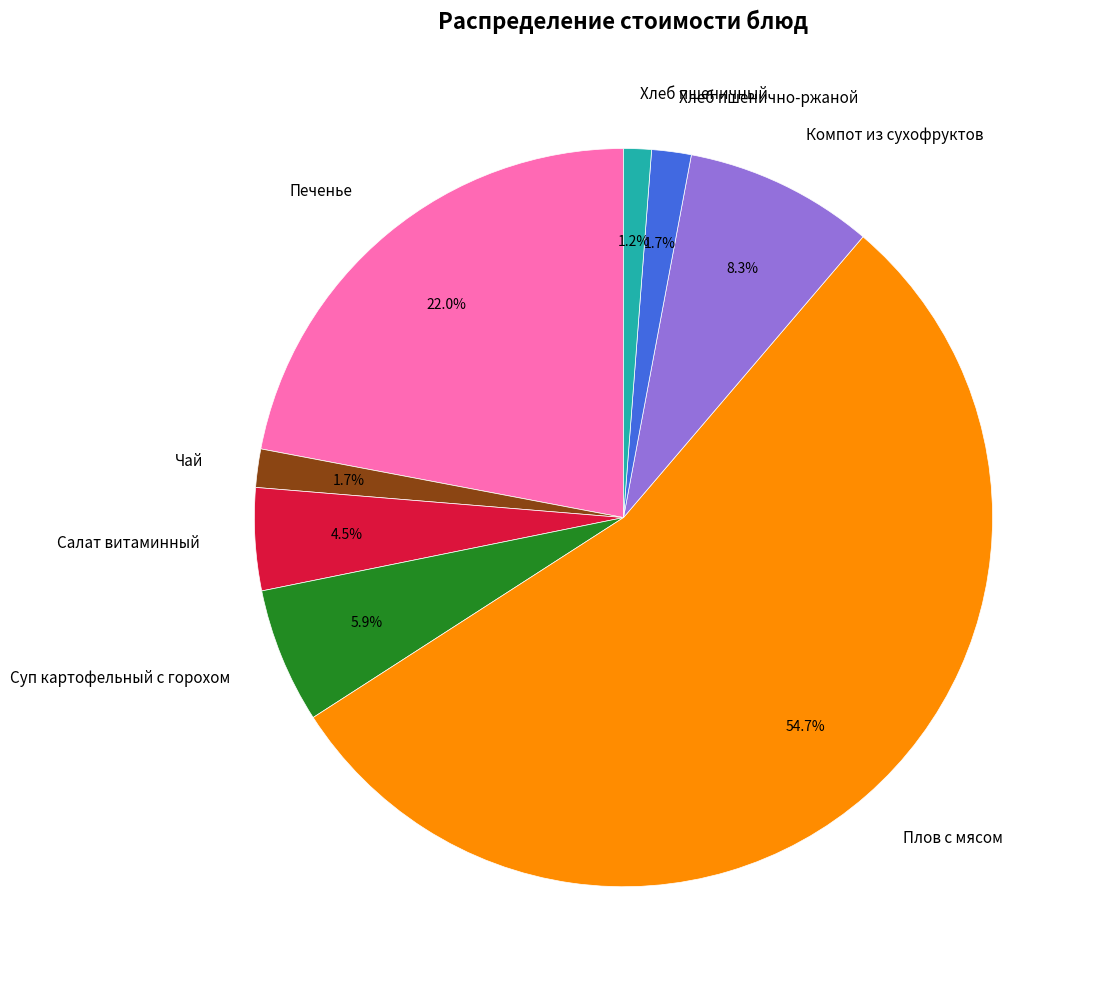

What percentage is NOT represented by Хлеб пшенично-ржаной?

98.3%